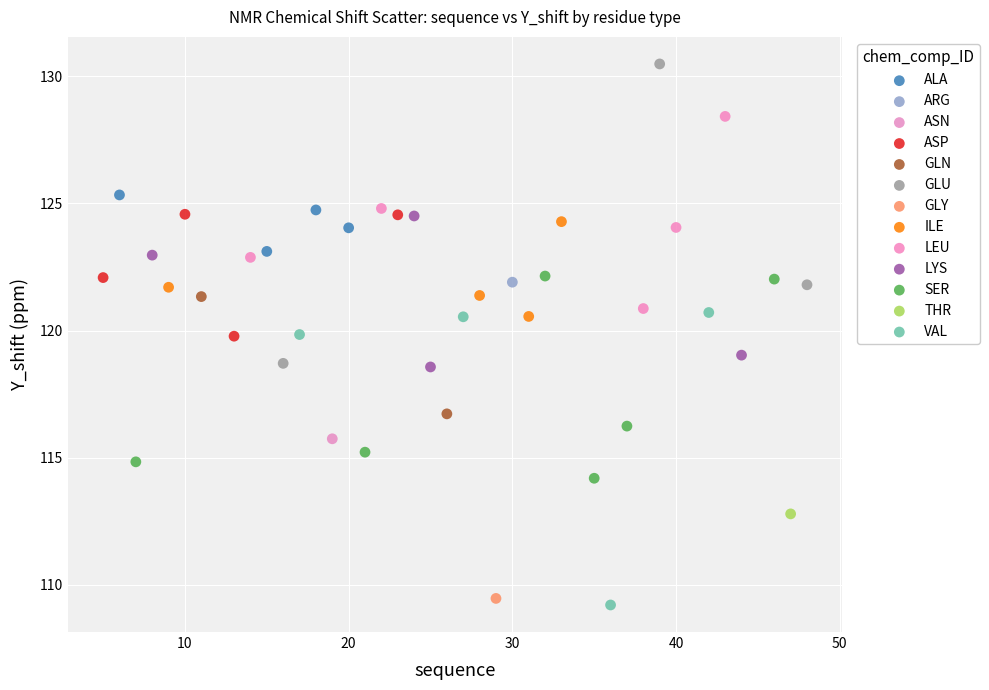

What are all the series names shown in the legend?

ALA, ARG, ASN, ASP, GLN, GLU, GLY, ILE, LEU, LYS, SER, THR, VAL